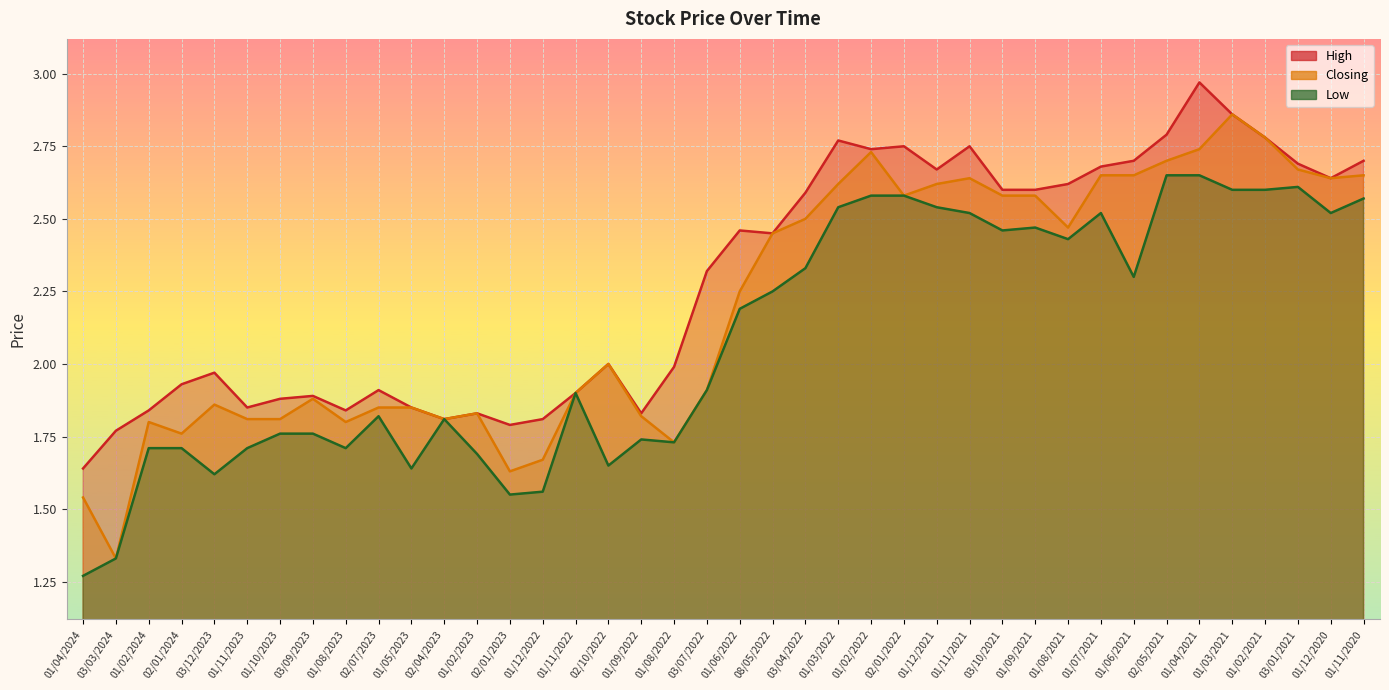

What is the value of the Low point at the 36th from the left?

2.6